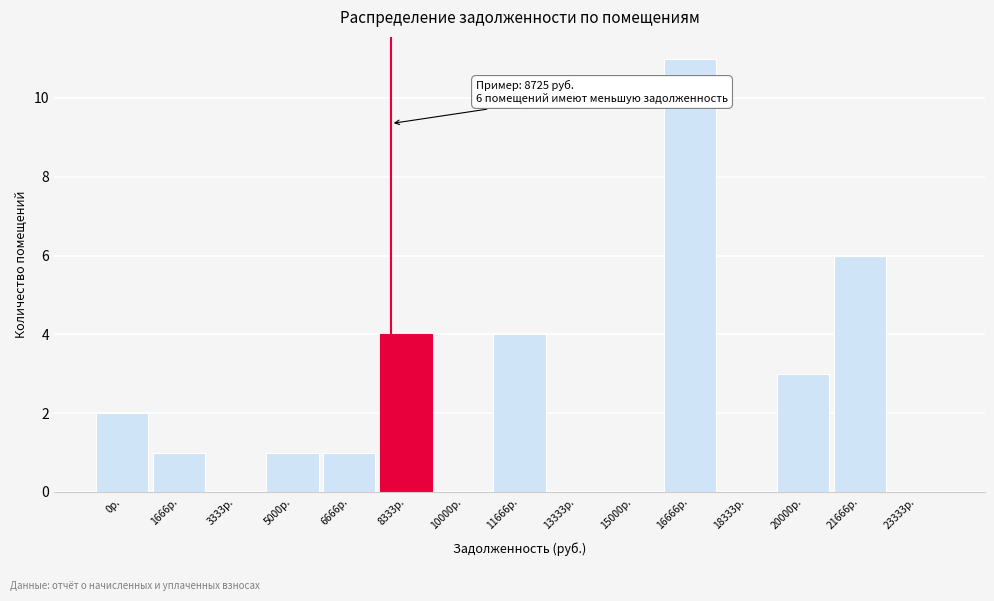

Reading left to right, extract all data points from this chart.

0р.=2	1666р.=1	3333р.=0	5000р.=1	6666р.=1	8333р.=4	10000р.=0	11666р.=4	13333р.=0	15000р.=0	16666р.=11	18333р.=0	20000р.=3	21666р.=6	23333р.=0